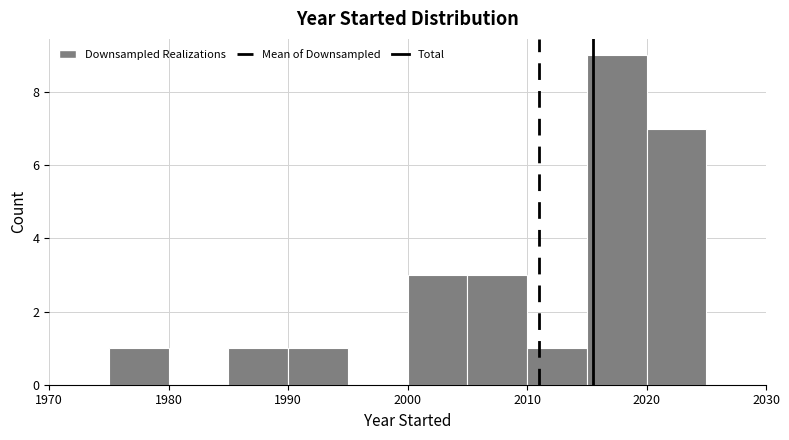

Reading left to right, transcribe this chart: for each bar, give the range it covers on the x-axis and its height. The values are not printed on the chart, so give them approximately, as read against the axis.

1975 to 1980: 1
1980 to 1985: 0
1985 to 1990: 1
1990 to 1995: 1
1995 to 2000: 0
2000 to 2005: 3
2005 to 2010: 3
2010 to 2015: 1
2015 to 2020: 9
2020 to 2025: 7